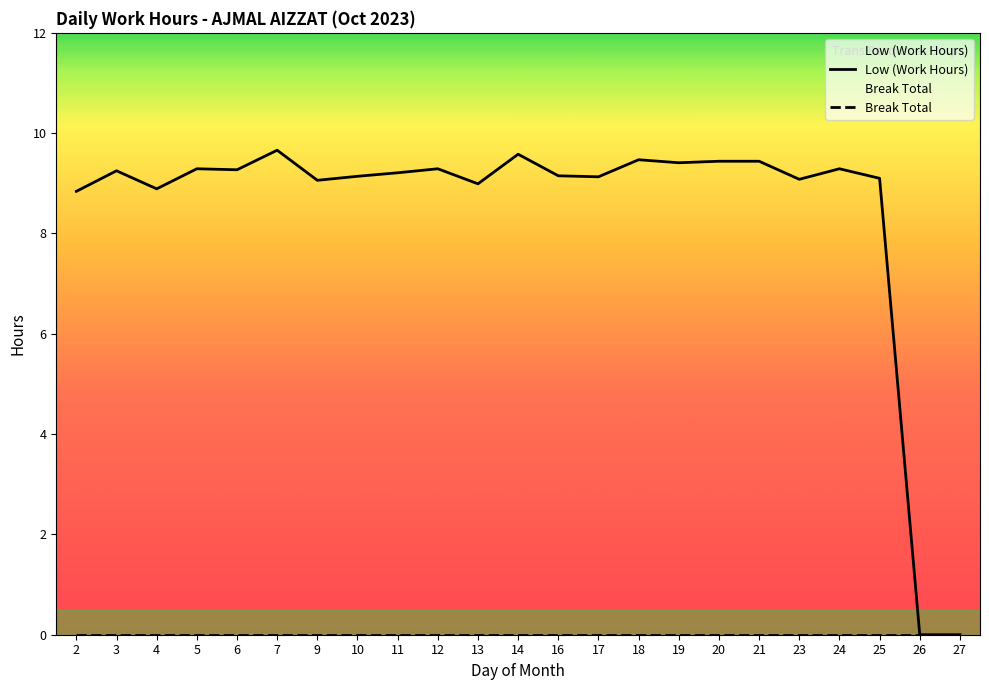

At 24, list the series in order from largest to smallest.

Low (Work Hours), Break Total